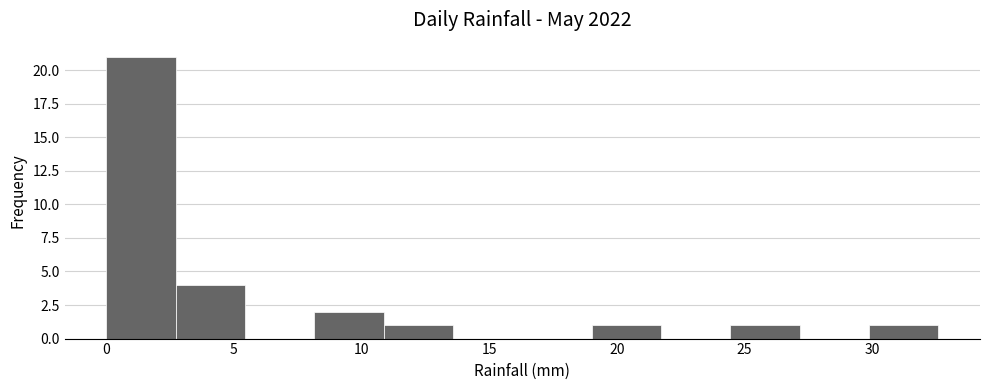

Reading left to right, list every bar in this chart as the range it spans on the x-axis followed by its height. Neither the bar edges nor the heights are printed on the chart, so give them approximately, as read against the axes.

0.0 to 2.5: 21
2.5 to 5.5: 4
5.5 to 8.0: 0
8.0 to 11.0: 2
11.0 to 13.5: 1
13.5 to 16.5: 0
16.5 to 19.0: 0
19.0 to 21.5: 1
21.5 to 24.5: 0
24.5 to 27.0: 1
27.0 to 30.0: 0
30.0 to 32.5: 1